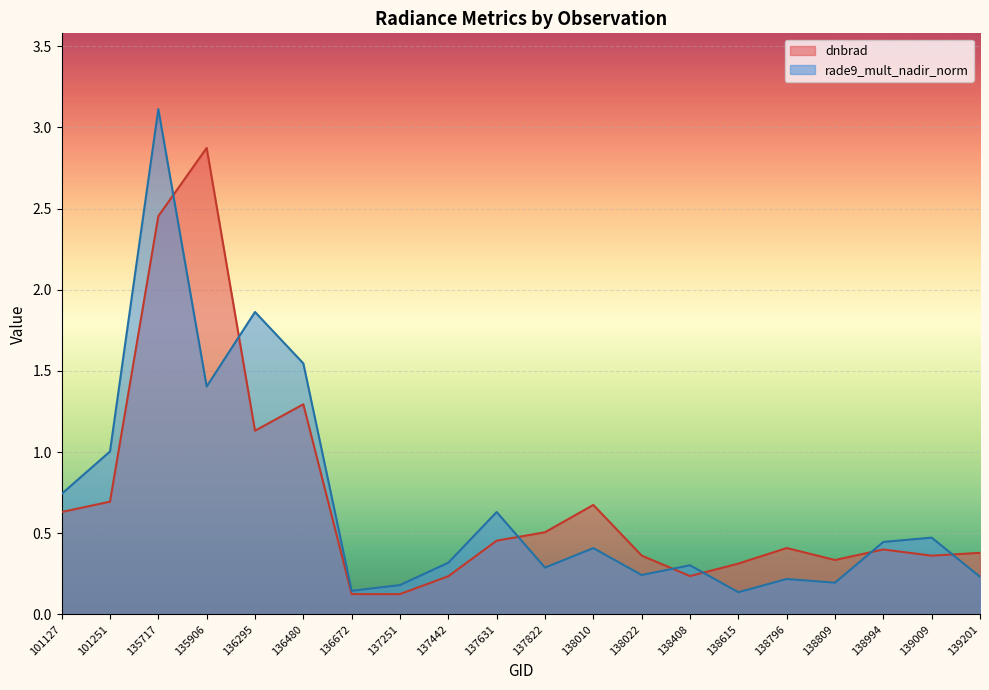

How many lines are shown in the chart?

2